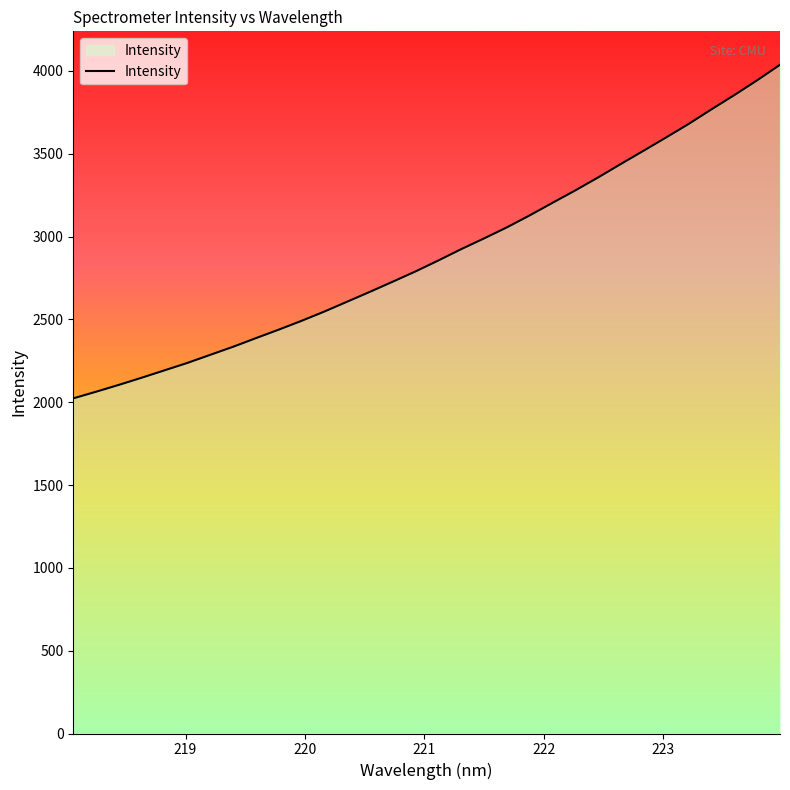

What is the maximum value shown in the chart?

4036.8